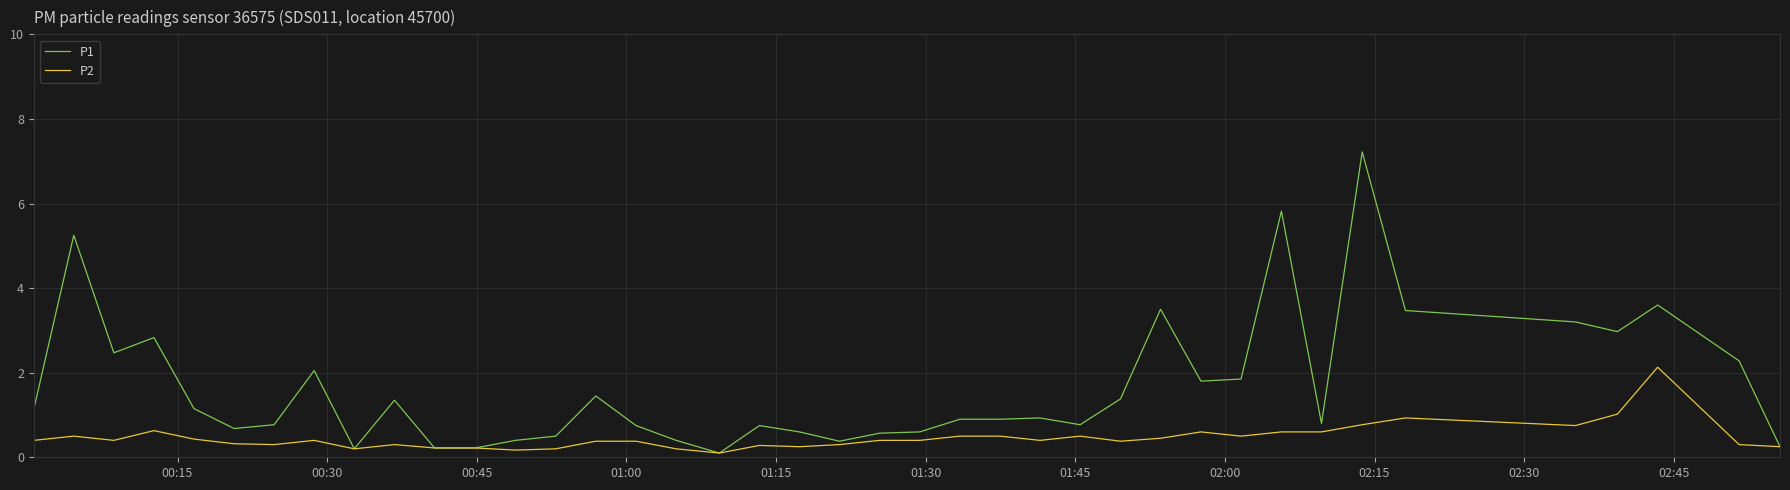

Which series has the largest total across all categories?

P1